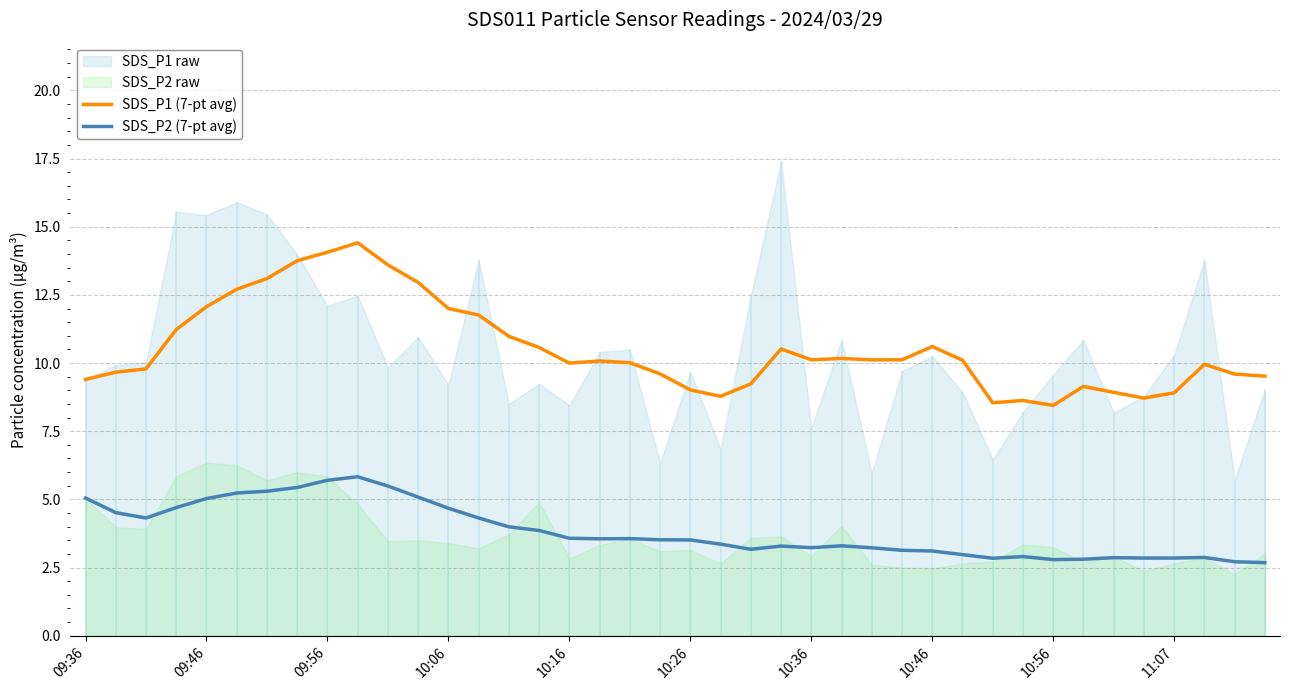

Reading left to right, what are all the values shown in this chart?

SDS_P1 (7-pt avg): 9.4	9.7	9.8	11.2	12.1	12.7	13.1	13.8	14.1	14.4	13.6	13.0	12.0	11.8	11.0	10.6	10.0	10.1	10.0	9.6	9.0	8.8	9.2	10.5	10.1	10.2	10.1	10.1	10.6	10.1	8.5	8.6	8.4	9.1	8.9	8.7	8.9	10.0	9.6	9.5
SDS_P2 (7-pt avg): 5.0	4.5	4.3	4.7	5.0	5.2	5.3	5.4	5.7	5.8	5.5	5.1	4.7	4.3	4.0	3.9	3.6	3.6	3.6	3.5	3.5	3.4	3.2	3.3	3.2	3.3	3.2	3.1	3.1	3.0	2.8	2.9	2.8	2.8	2.9	2.8	2.8	2.9	2.7	2.7